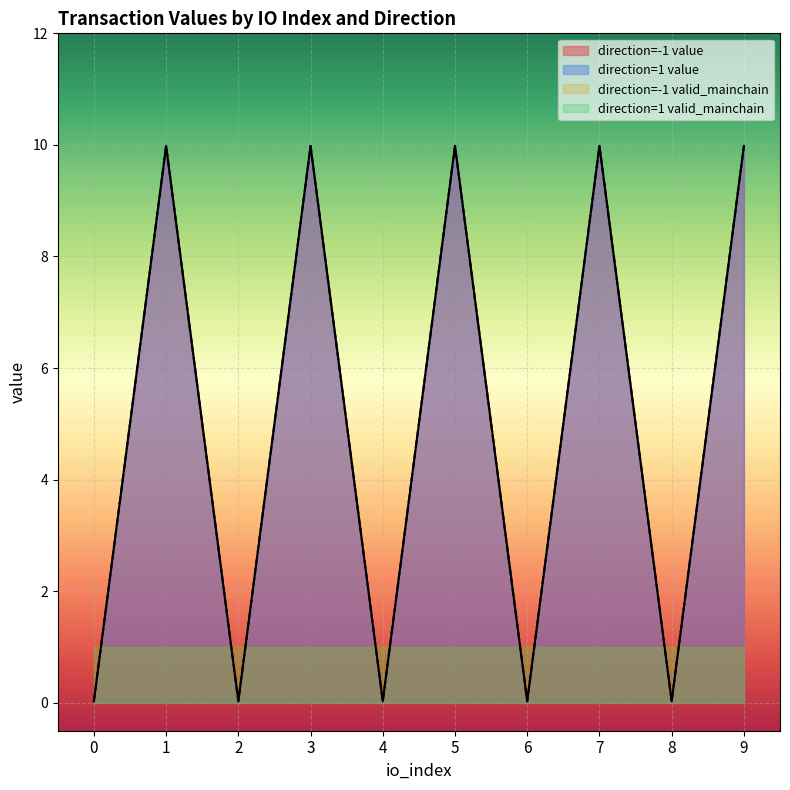

How many positive values does the io_index series have?

18